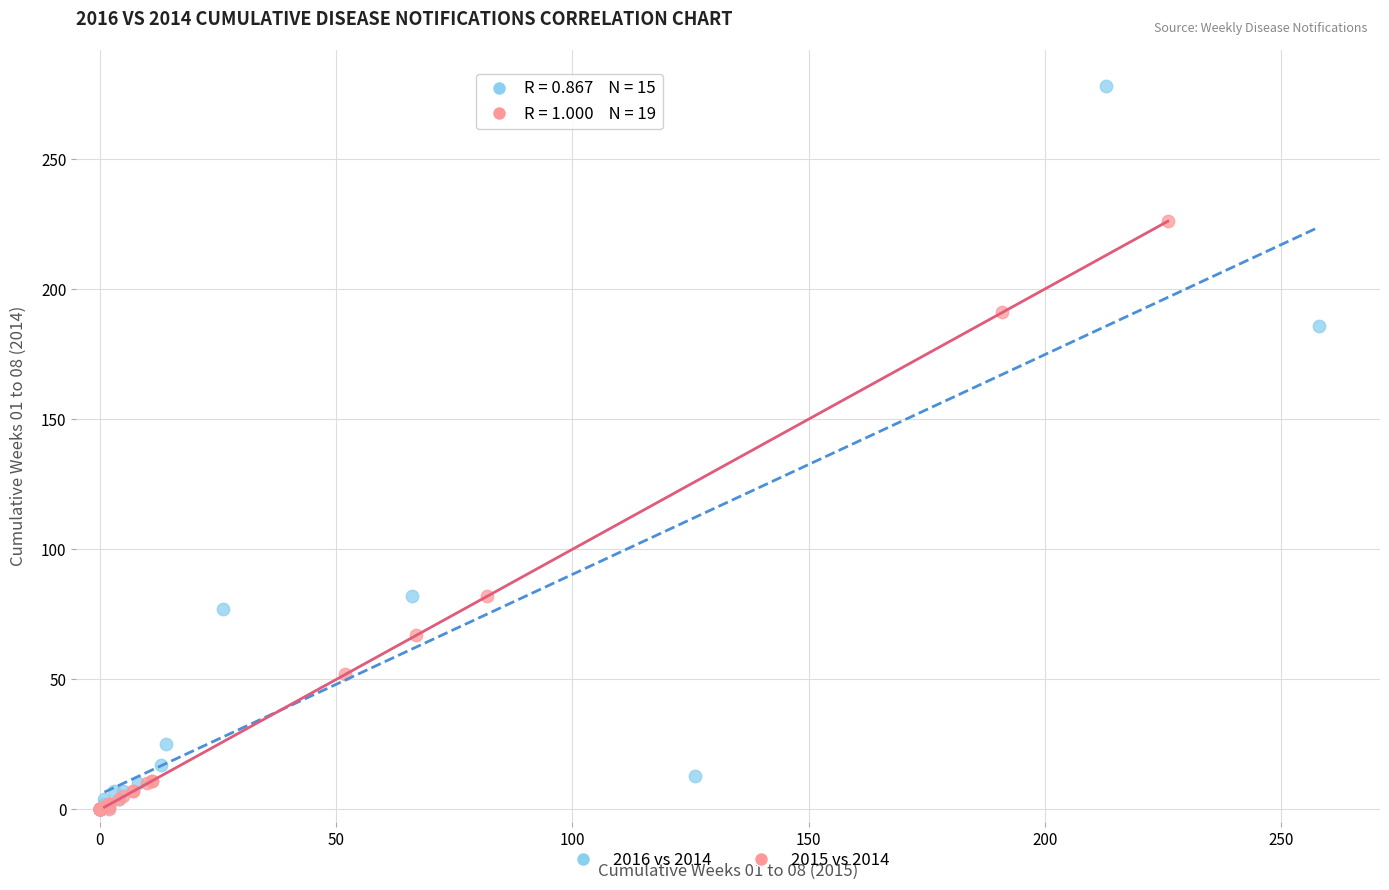

Which series contains the highest Y value?

2016 vs 2014